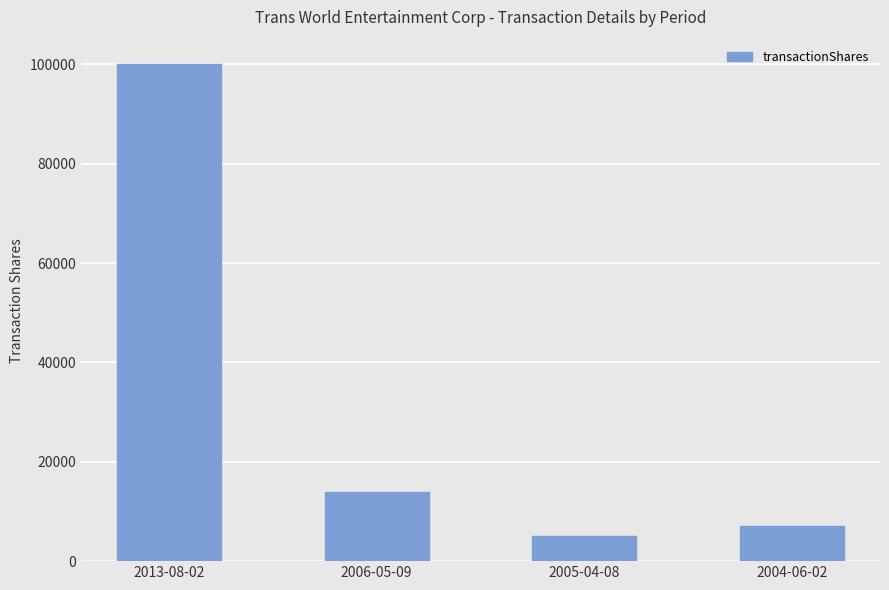

At which label does the data first exceed 14000?

2013-08-02